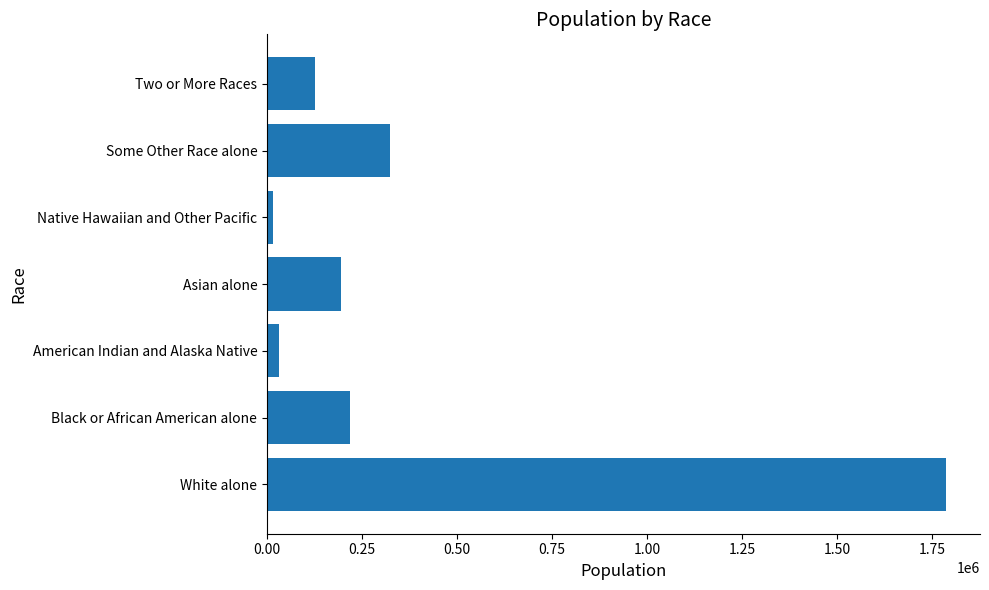

What is the difference between the maximum and second lowest values?

1754626